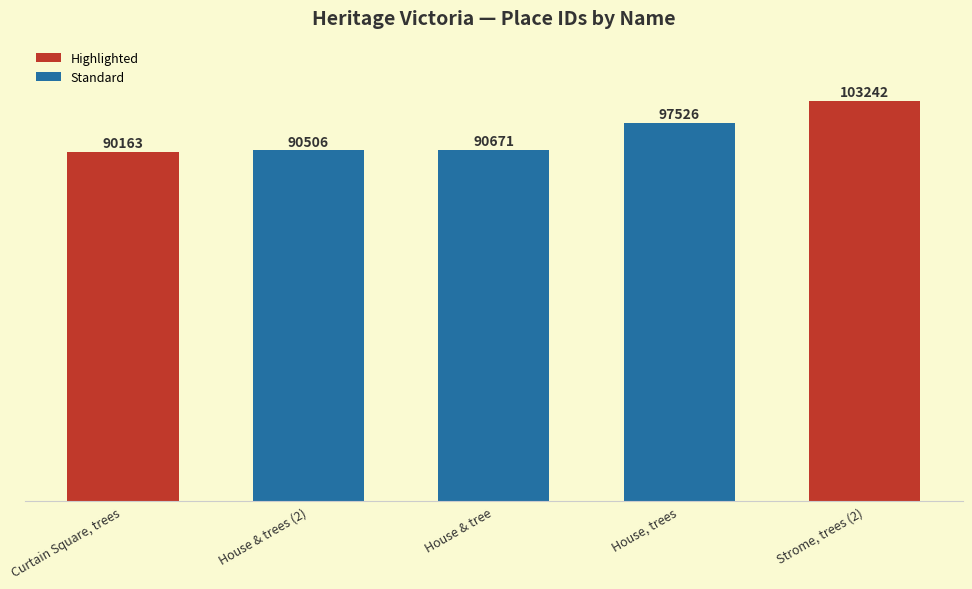

Reading right to left, what are all the values shown in this chart?

103242	97526	90671	90506	90163